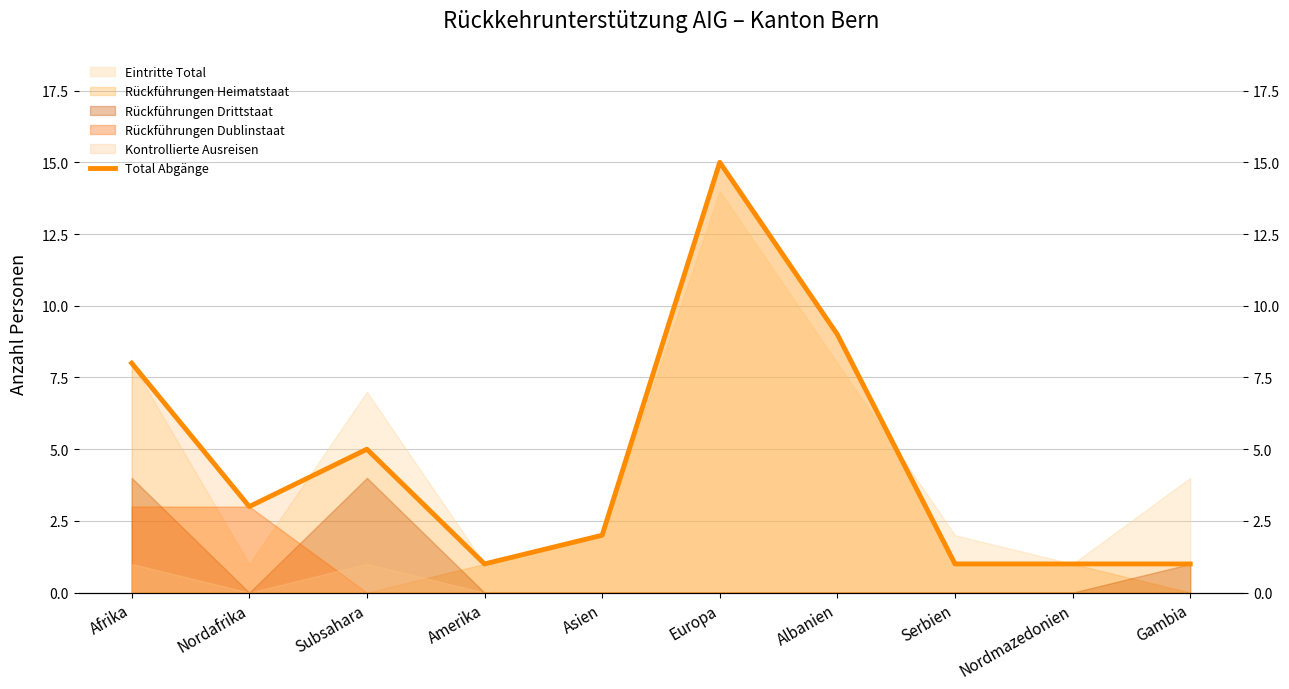

Rank the categories by value from lowest to highest.

Amerika, Serbien, Nordmazedonien, Gambia, Asien, Nordafrika, Subsahara, Afrika, Albanien, Europa